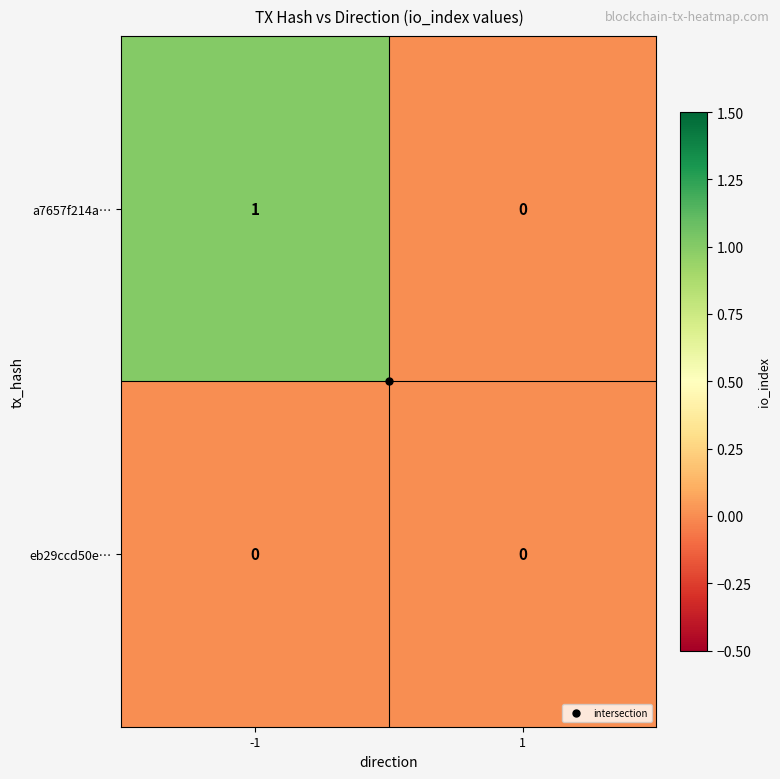

Between -1 and 1, which series saw the biggest shift?

a7657f214a…